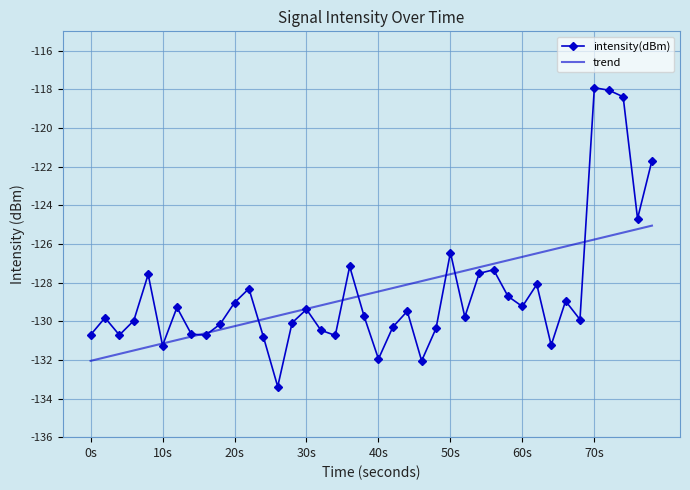

List the series in order of their peak value, highest first.

intensity(dBm), trend